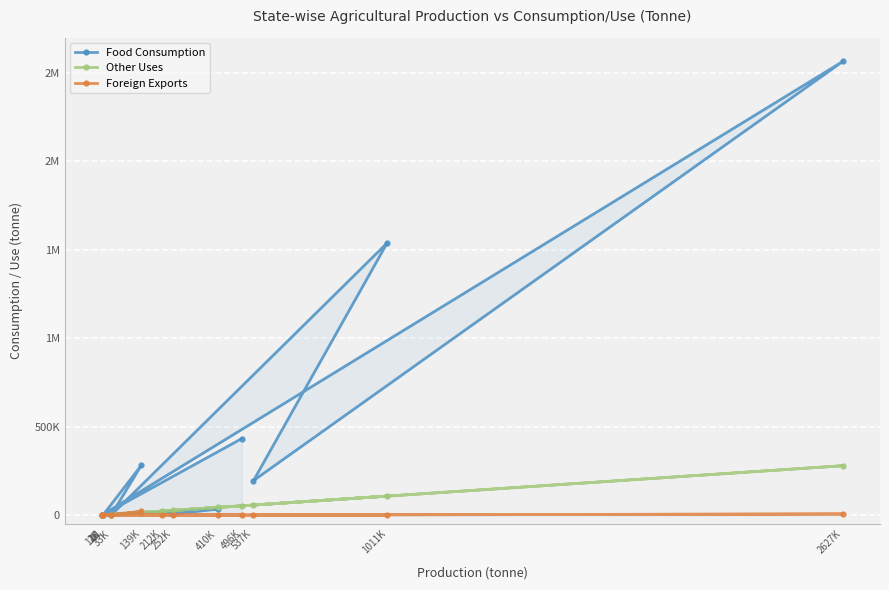

Where do Food Consumption and Other Uses first cross each other?

496K and 2K